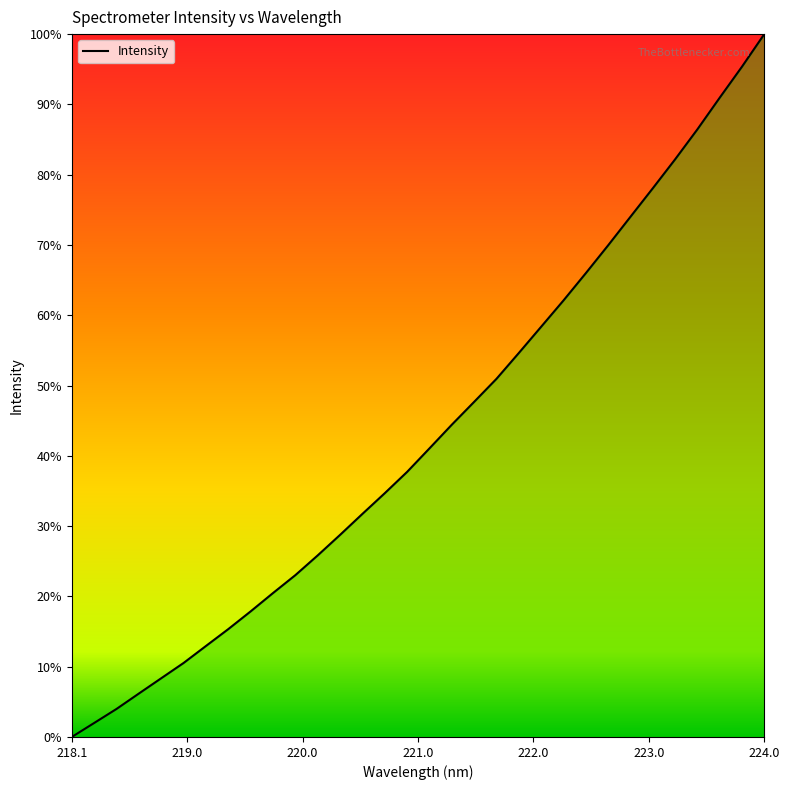

Is this an area chart (filled region under the line)?

Yes